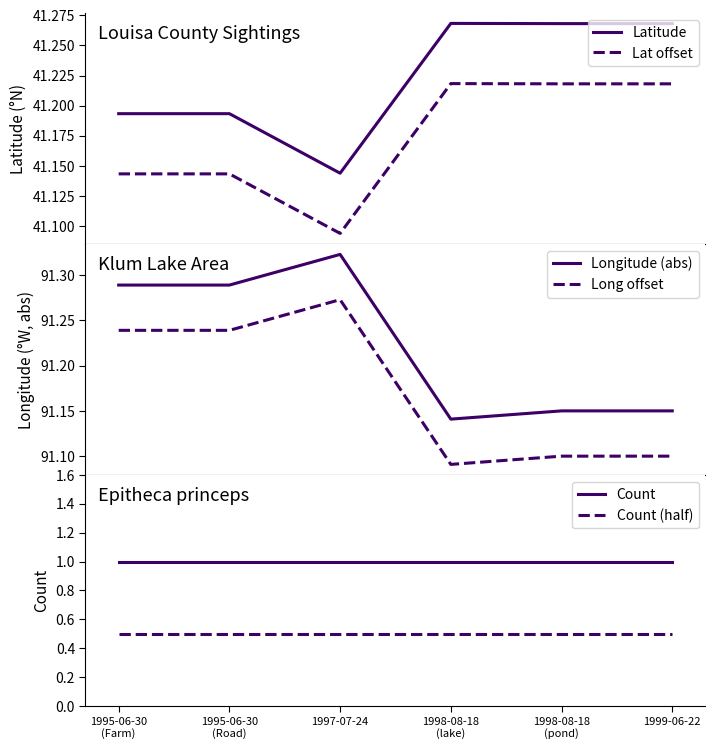

The value of Longitude (offset) at 1998-08-18
(pond) is 91.1. True or false?

True